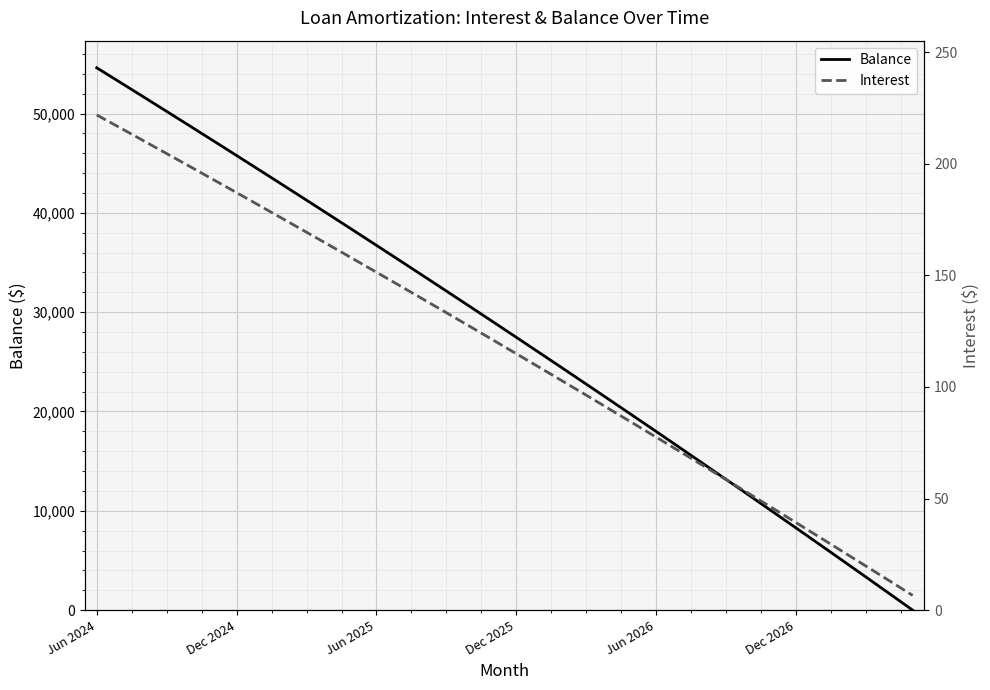

Which category has the highest value in the Balance series?

Jun 2024